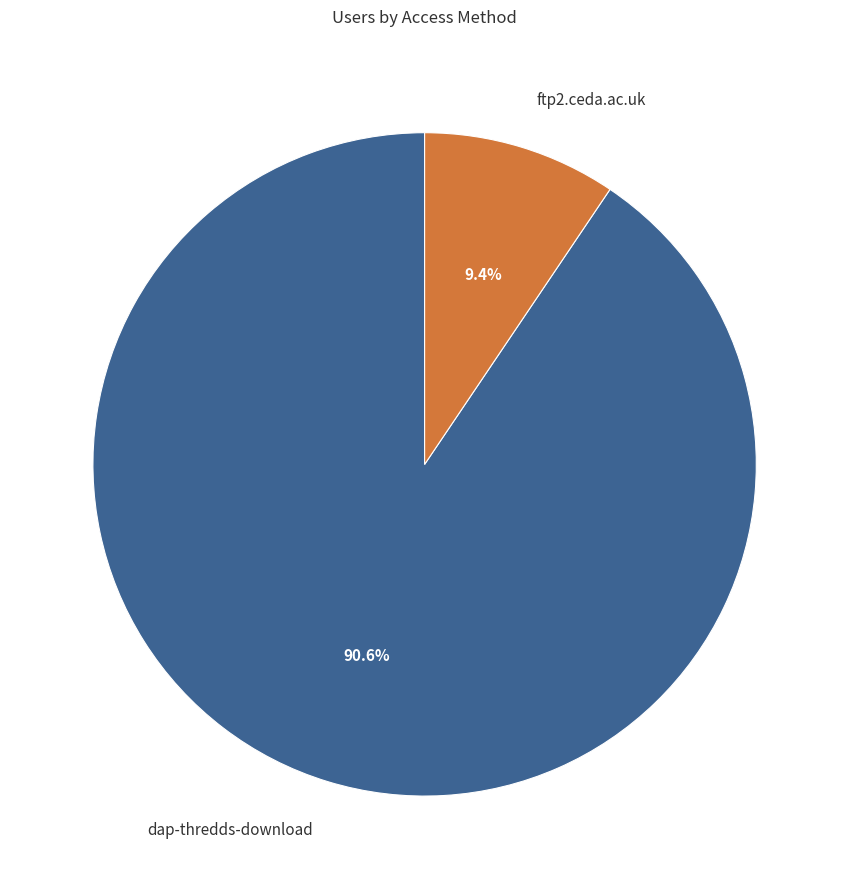

What is the total percentage of ftp2.ceda.ac.uk and dap-thredds-download?

100.0%